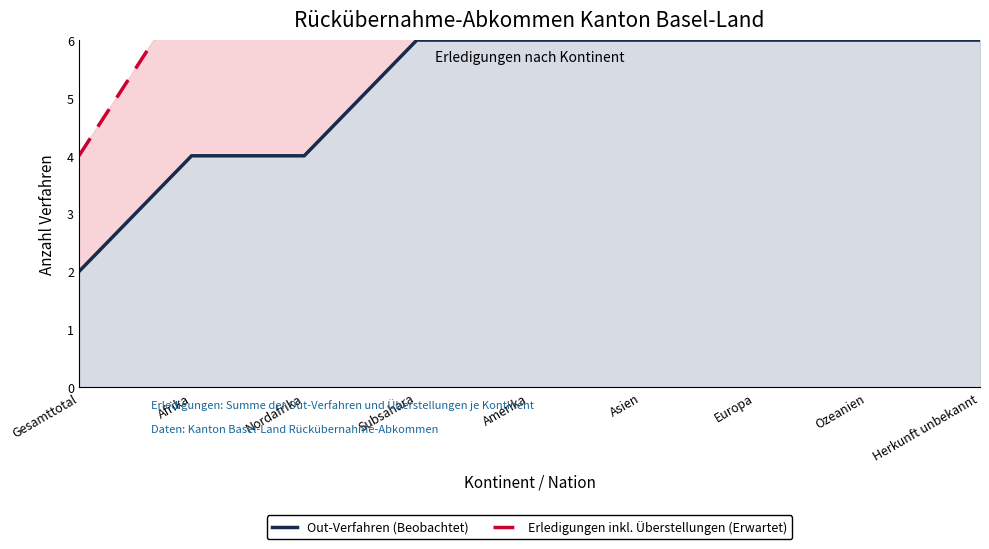

Reading right to left, what are all the values shown in this chart?

Out-Verfahren (Beobachtet): Herkunft unbekannt=6	Ozeanien=6	Europa=6	Asien=6	Amerika=6	Subsahara=6	Nordafrika=4	Afrika=4	Gesamttotal=2
Erledigungen inkl. Überstellungen (Erwartet): Herkunft unbekannt=13	Ozeanien=13	Europa=13	Asien=10	Amerika=10	Subsahara=10	Nordafrika=7	Afrika=7	Gesamttotal=4